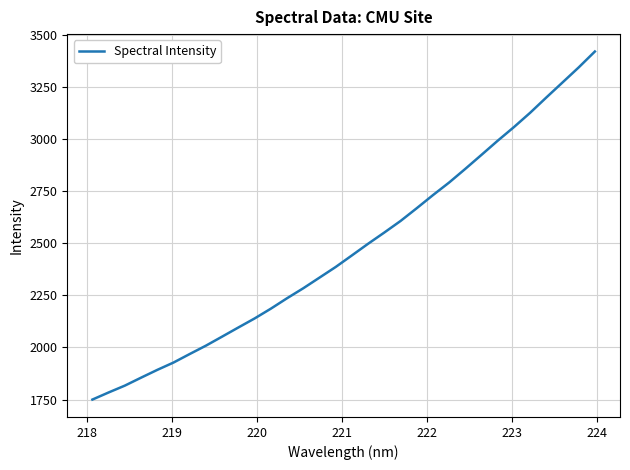

What is the greatest value displayed?

3419.1